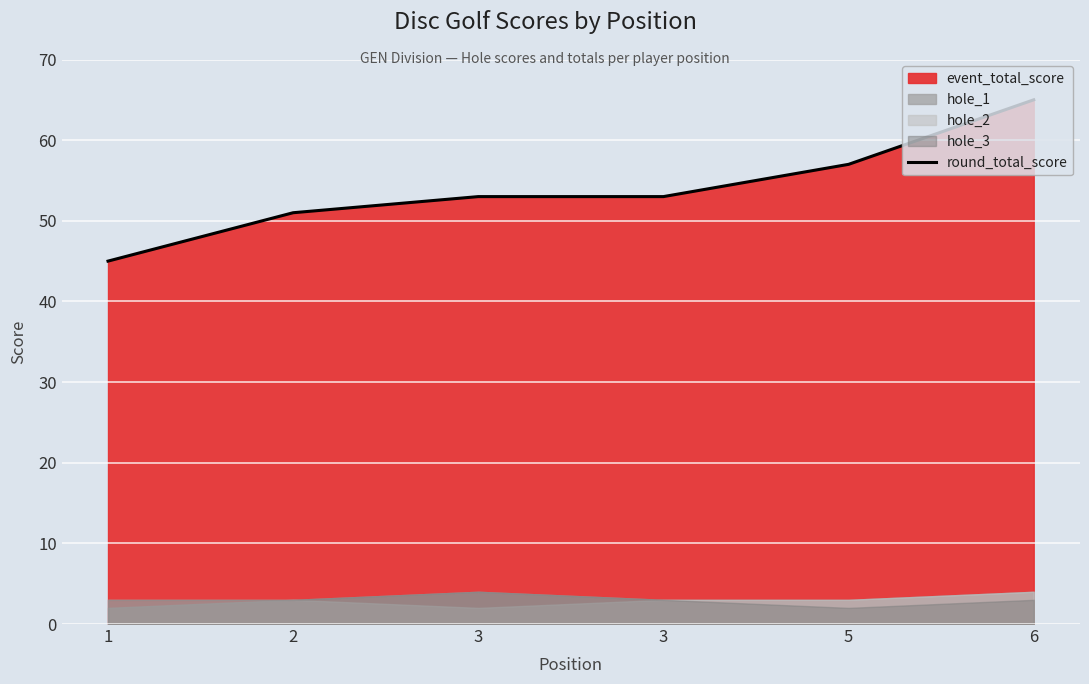

List the labels in order of value, largest first.

6, 5, 3, 3, 2, 1